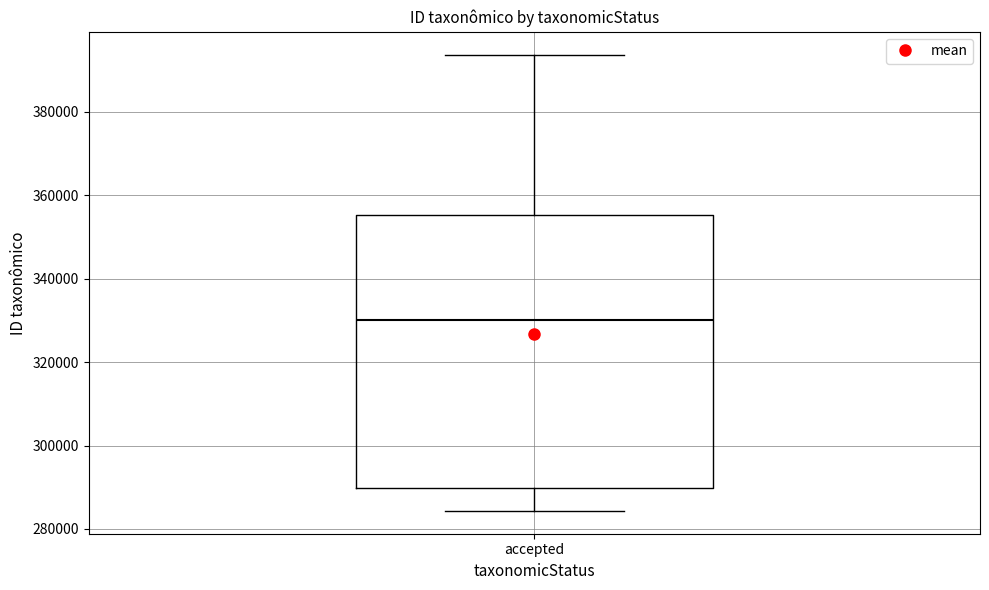

Where is the lower edge of the box for accepted on the y-axis? The values are not printed on the chart, so give them approximately, as read against the axis.

290000